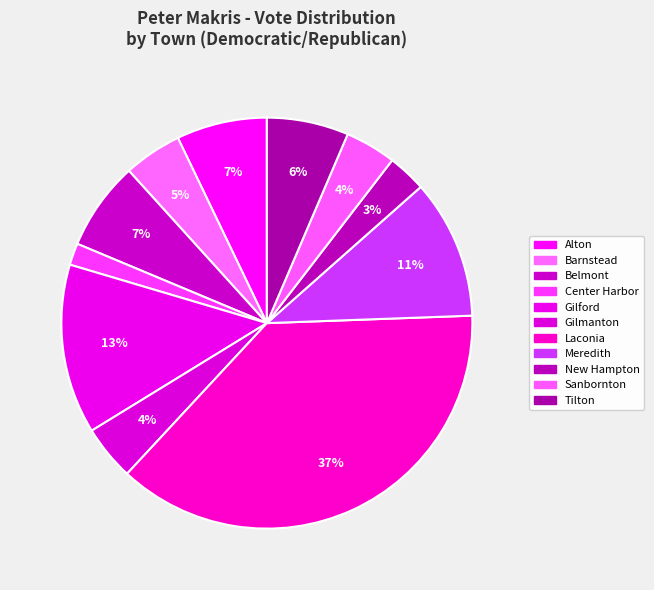

Does any single category account for the majority?

No